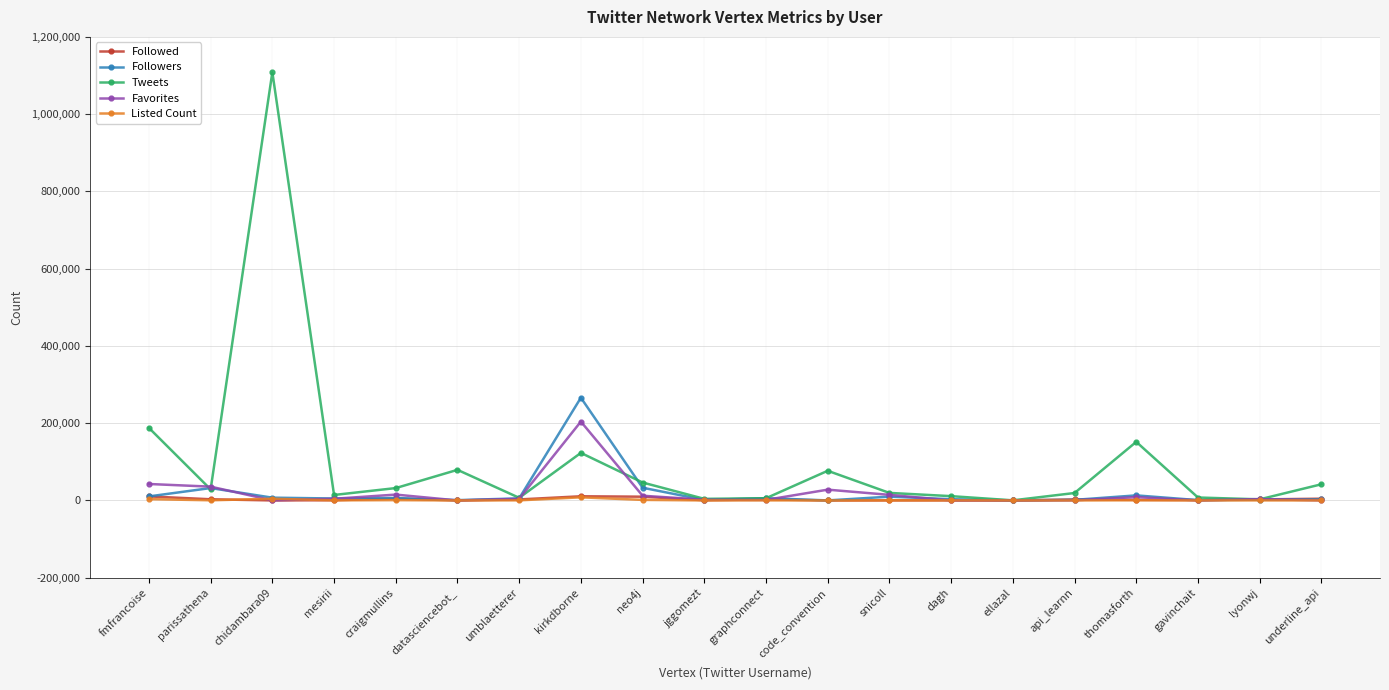

What position from the right is fmfrancoise?

20